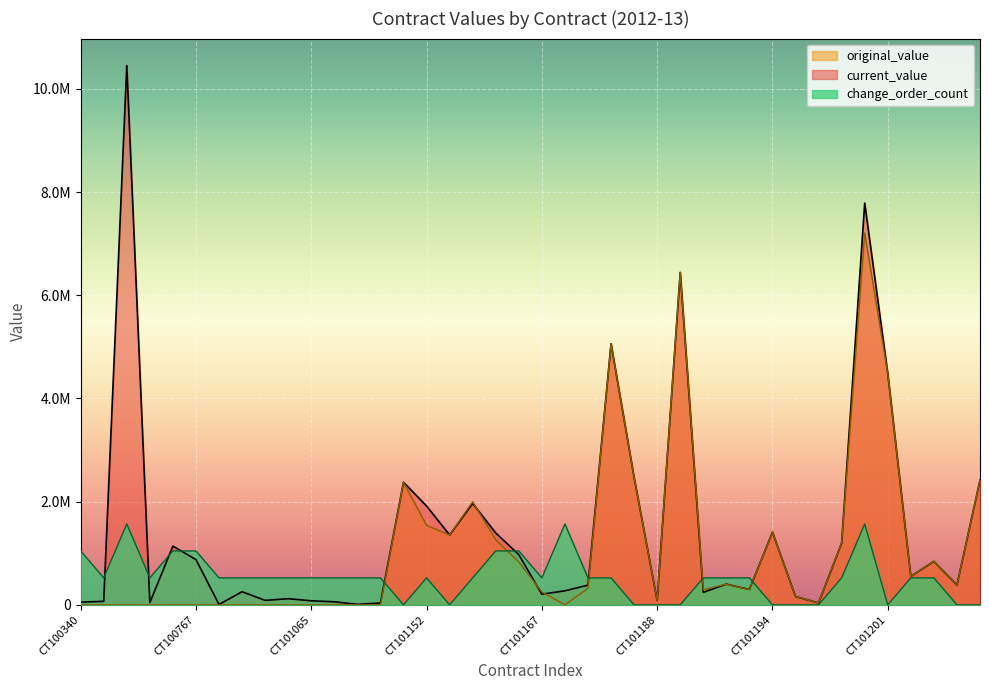

What are all the series names shown in the legend?

original_value, current_value, change_order_count